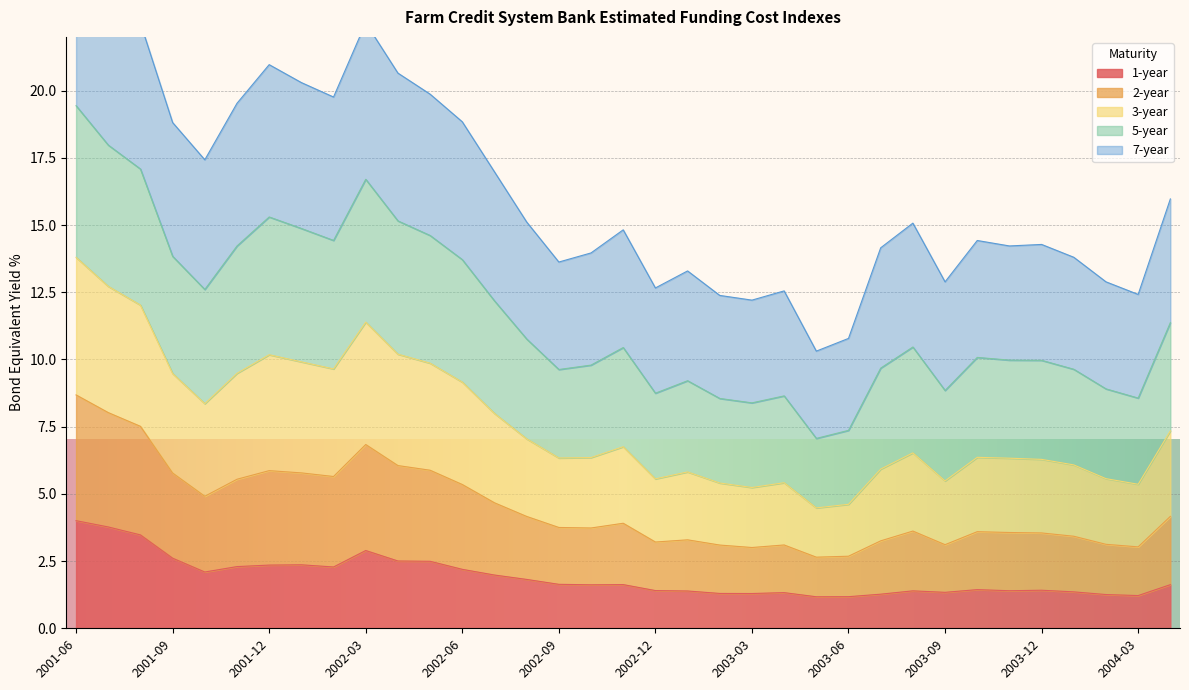

Does the chart display data point markers on the line(s)?

No